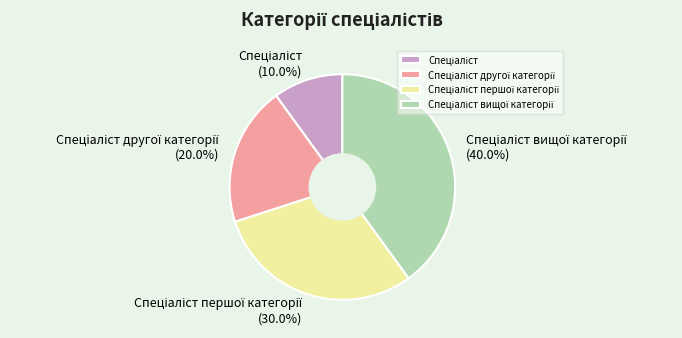

Is there any slice that represents more than half of the pie?

No